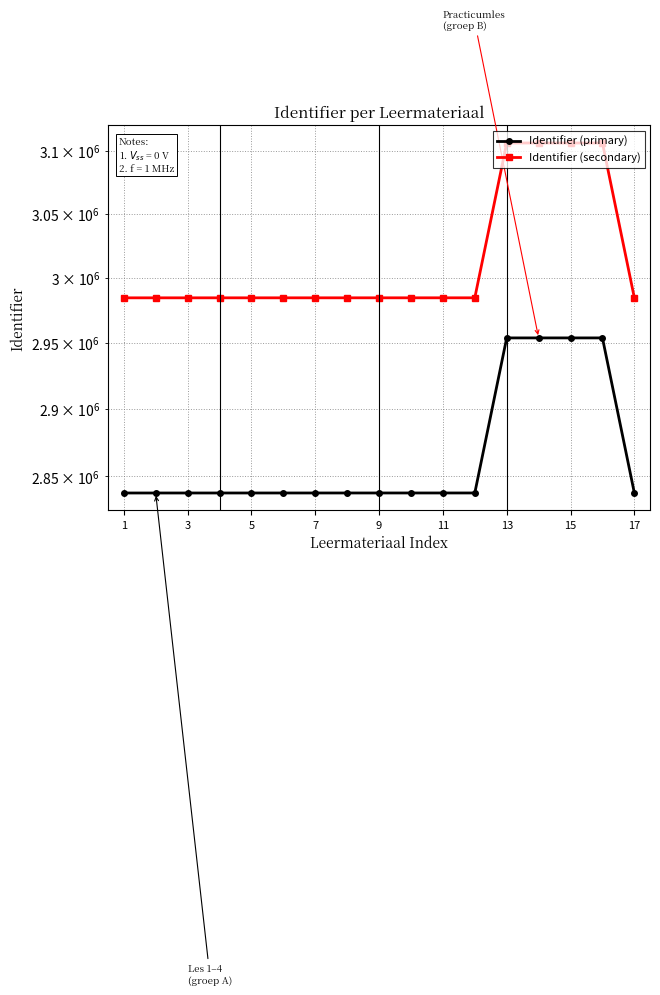

True or false: Identifier (secondary) and Identifier (primary) cross at least once.

False